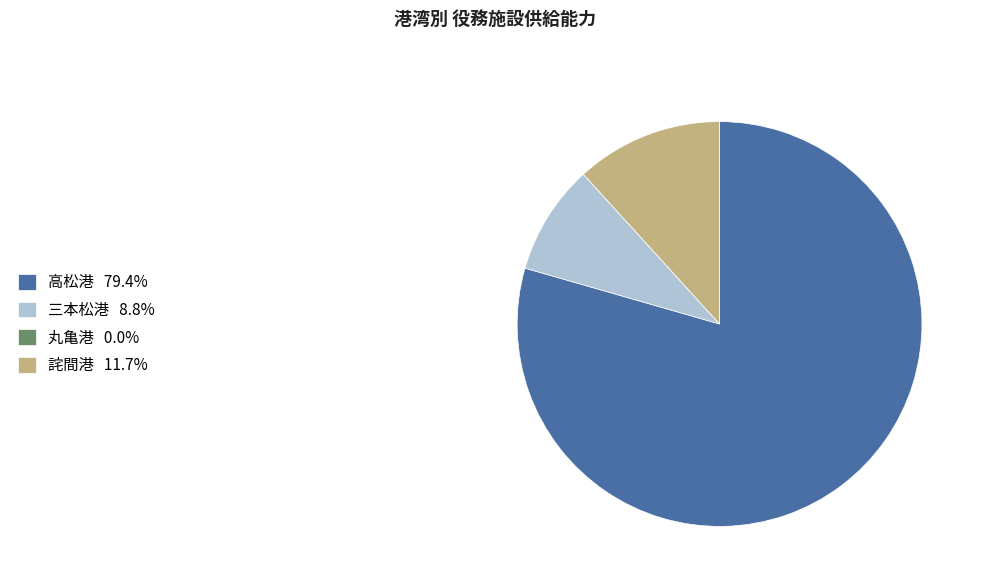

Is there any slice that represents more than half of the pie?

Yes